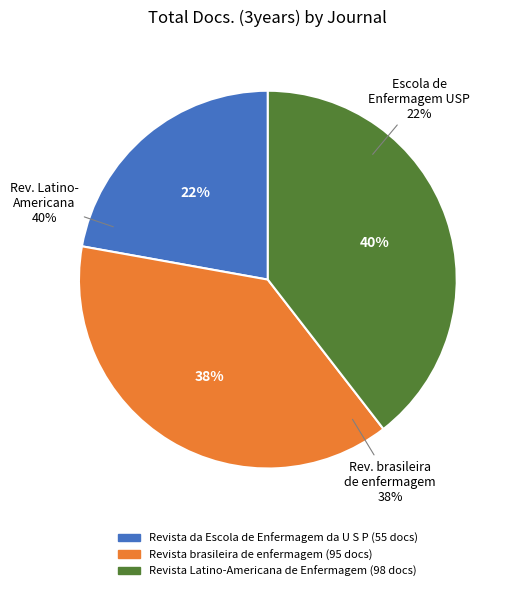

Is it true that Revista Latino-Americana de Enfermagem is 34% of the pie?

False